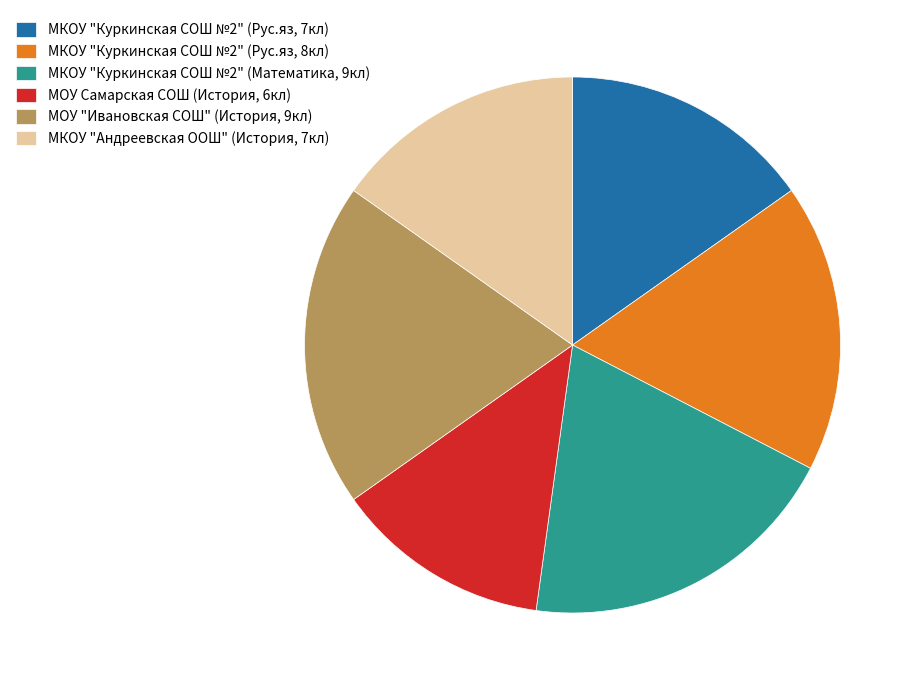

The МКОУ "Куркинская СОШ №2" (Математика, 9кл) slice represents 20% of the pie. True or false?

True